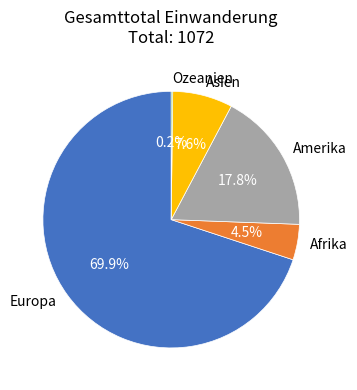

Between Amerika and Asien, which is larger?

Amerika